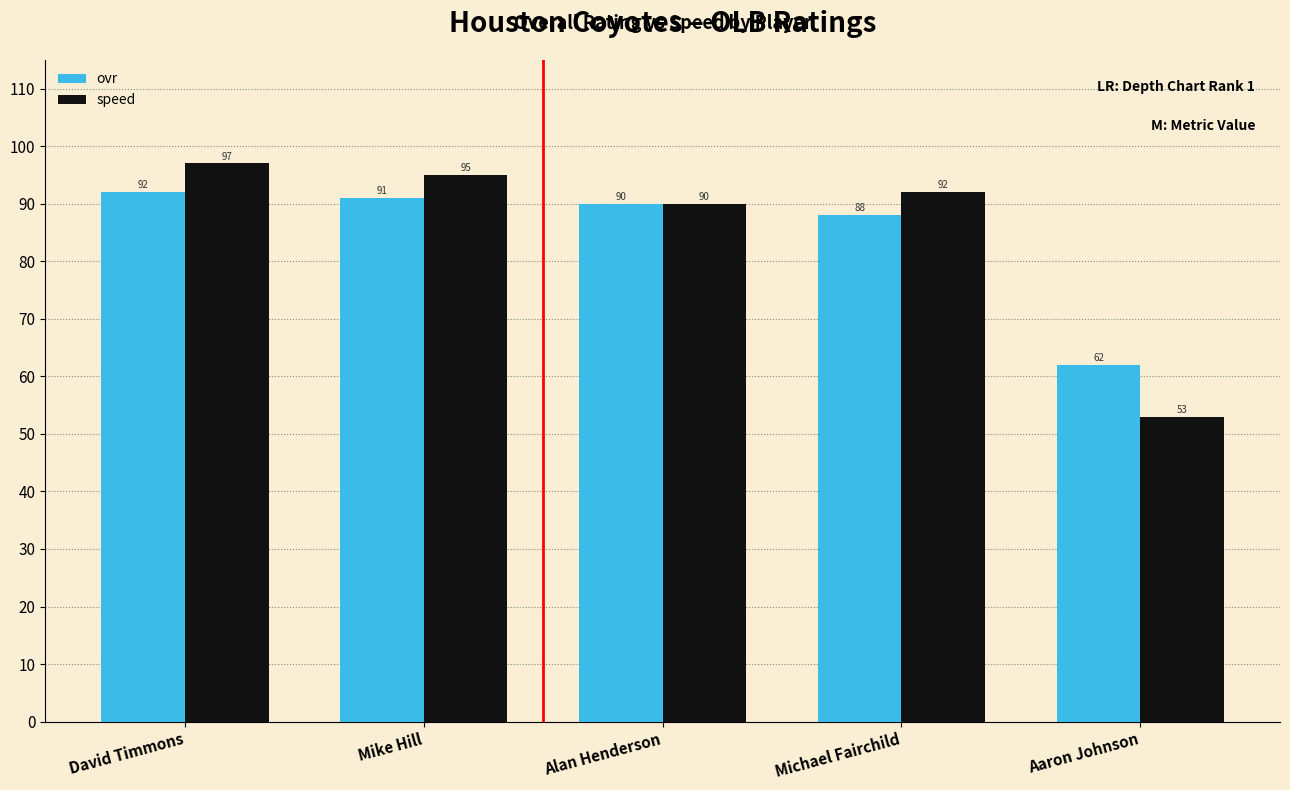

What is the maximum value for ovr?

92